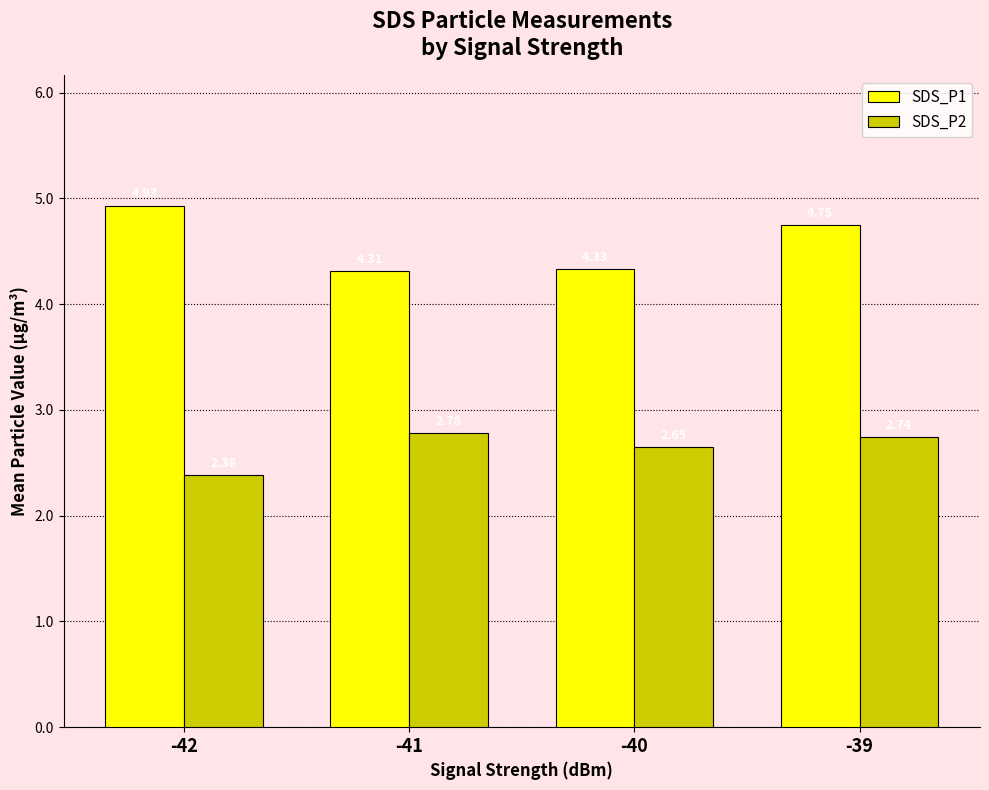

Which series has the largest range (max minus min)?

SDS_P1